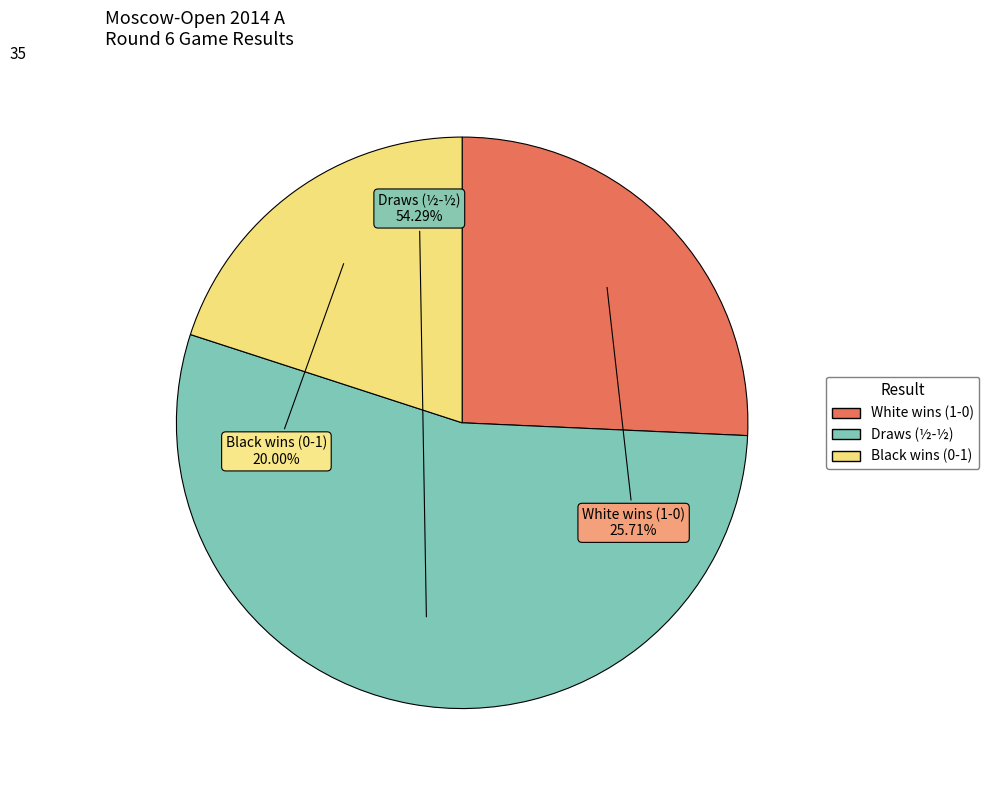

Is there any slice that represents more than half of the pie?

Yes